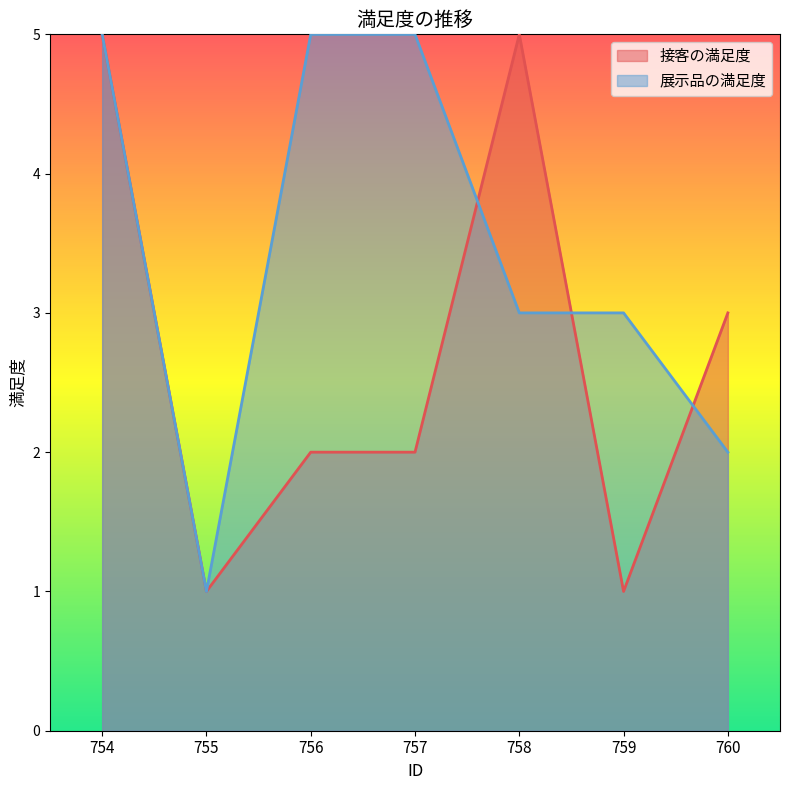

What is the difference between the second highest and minimum values in the 展示品の満足度 series?

4